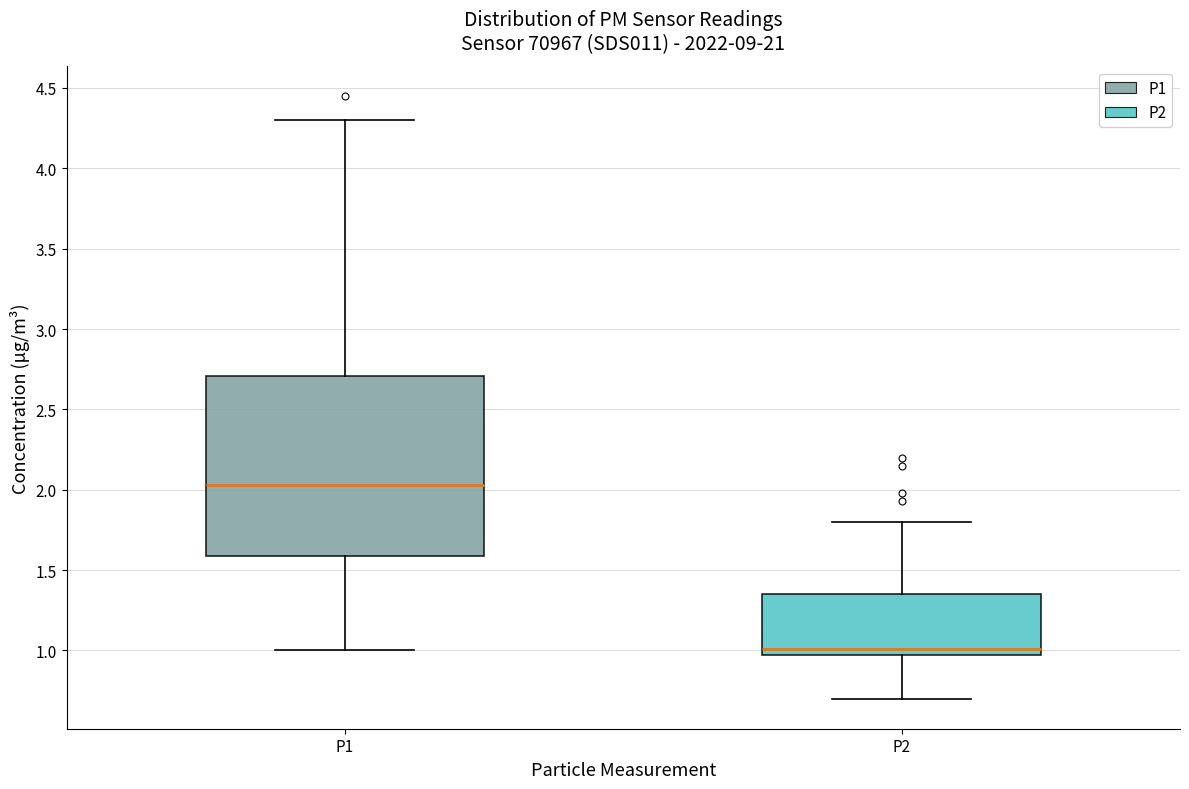

Reading left to right, read every box against the y-axis: the position of its median line, the range the box covers, and the ends of its whiskers. The values are not printed on the chart, so give them approximately, as read against the axis.

P1: median 2.05, box 1.60 to 2.70, whiskers 1.00 to 4.30
P2: median 1.00, box 0.95 to 1.35, whiskers 0.70 to 1.80